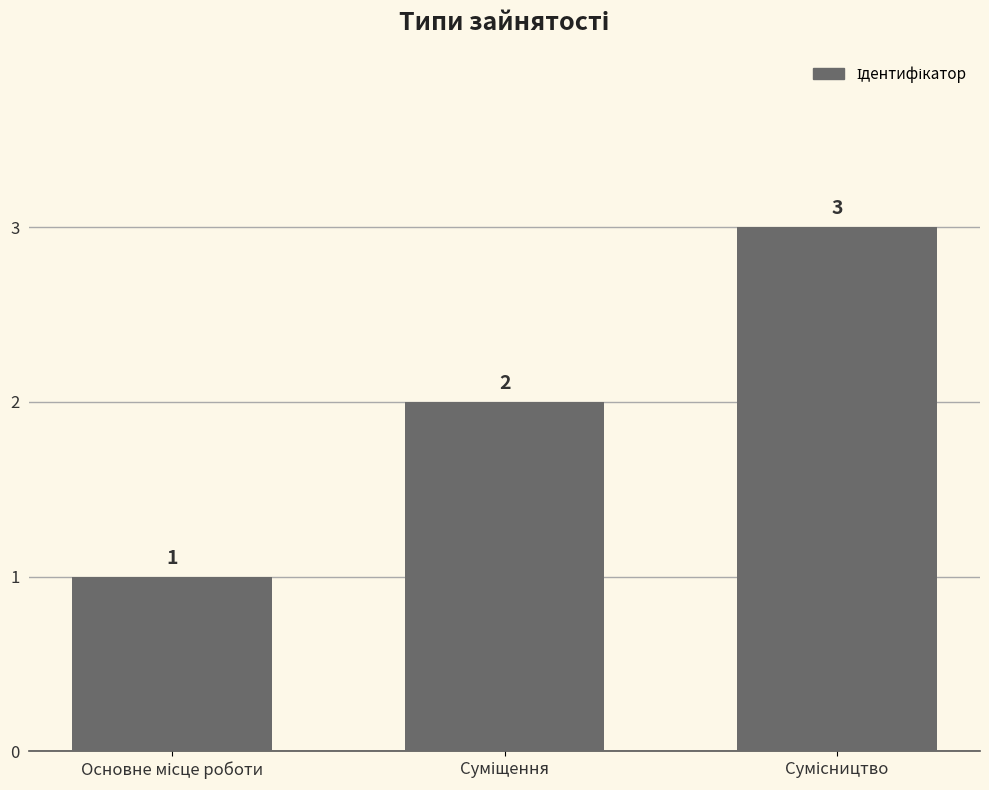

What is the sum of all values?

6